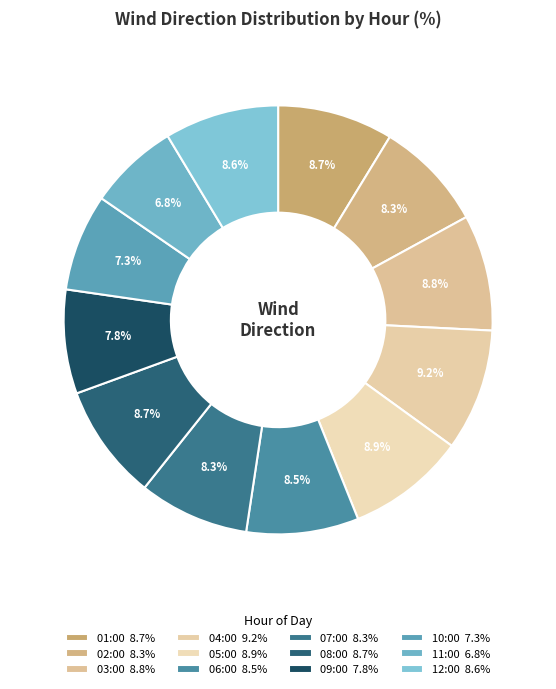

The 08:00 slice represents 9% of the pie. True or false?

True